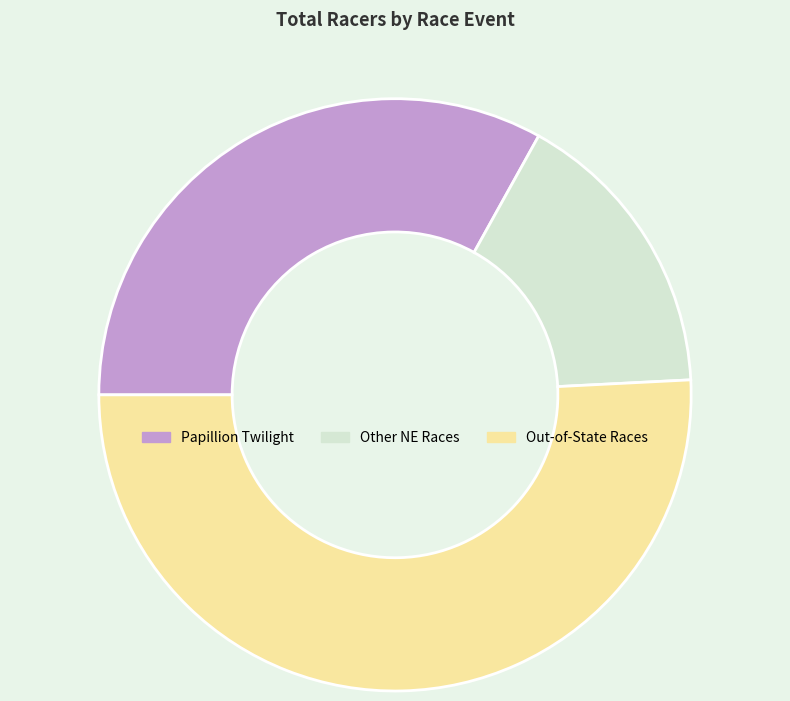

What is the largest slice in the pie chart?

Out-of-State Races